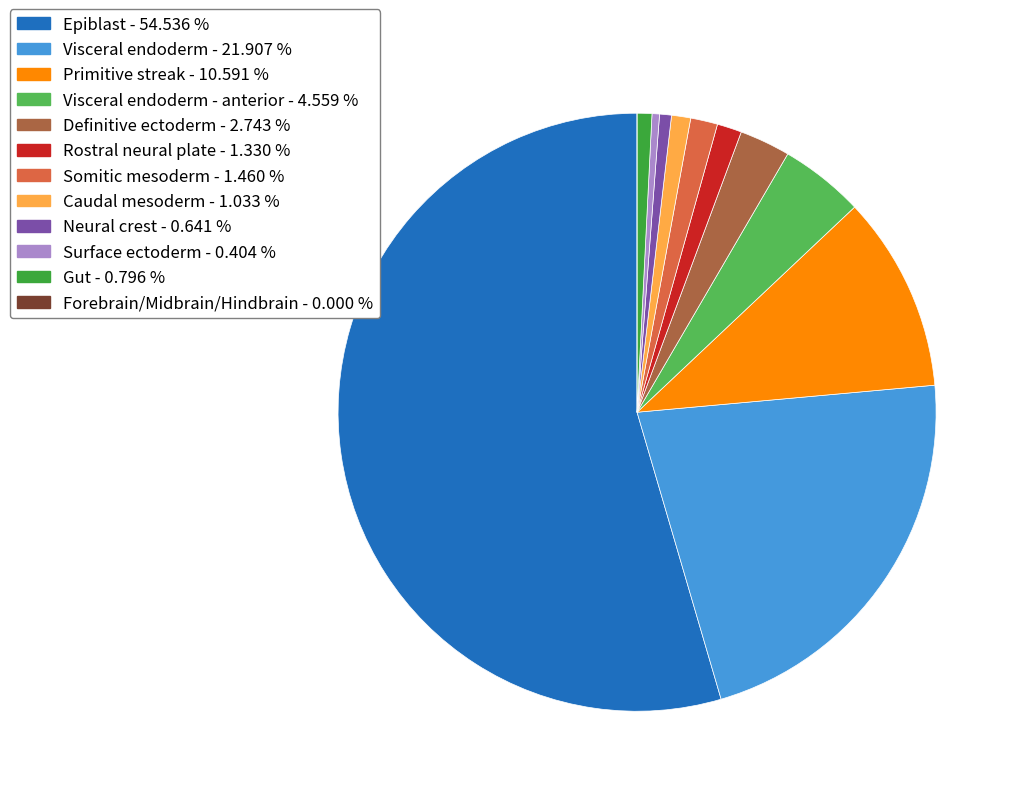

Is there a majority slice in this chart?

Yes